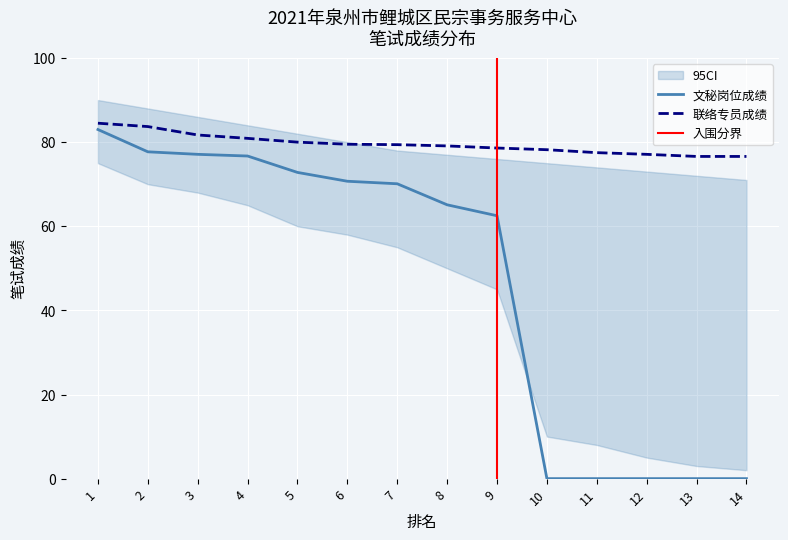

What are all the series names shown in the legend?

文秘岗位成绩, 联络专员成绩